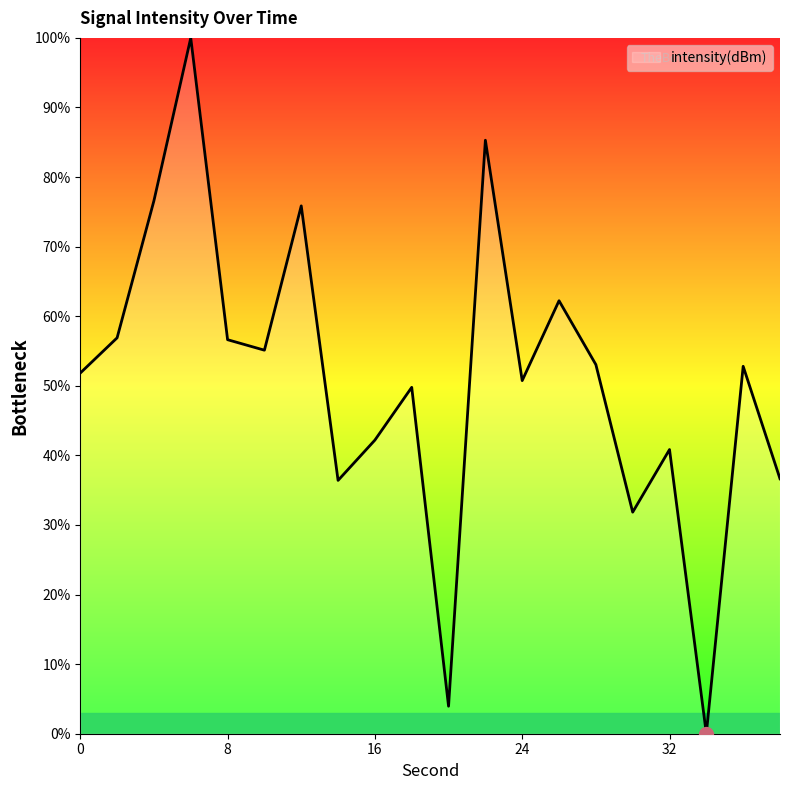

What is the maximum value shown in the chart?

100.0